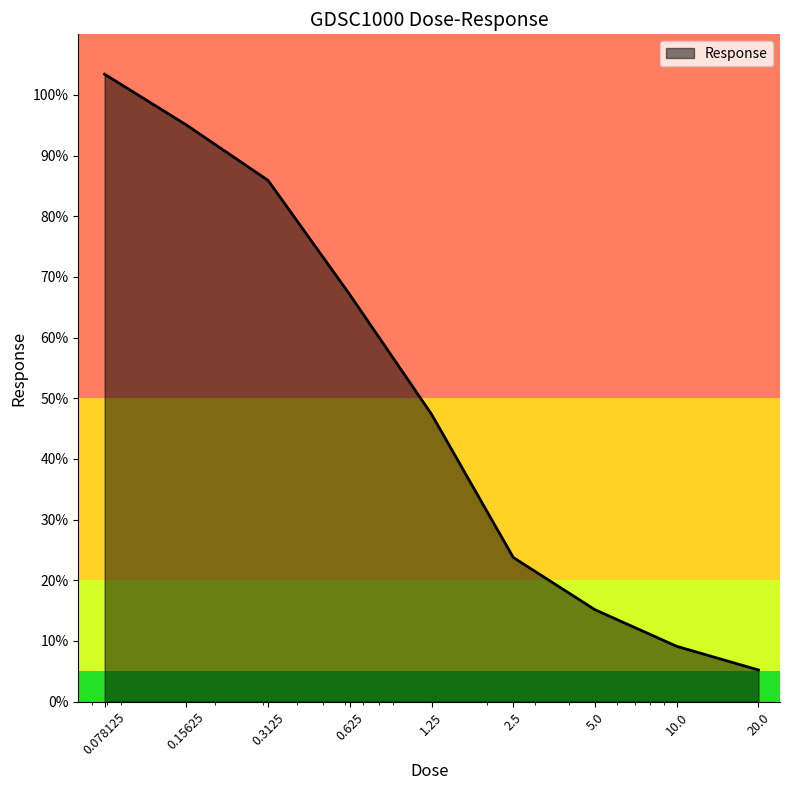

What is the maximum value shown in the chart?

103.4